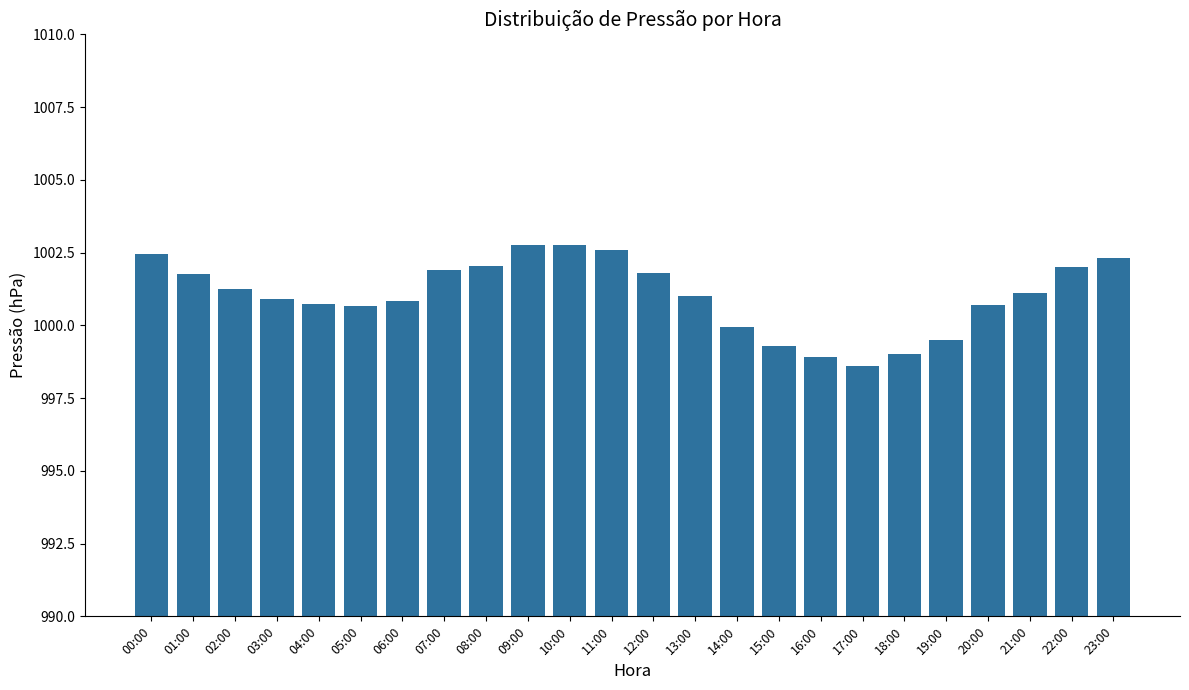

What is the smallest value displayed?

998.6